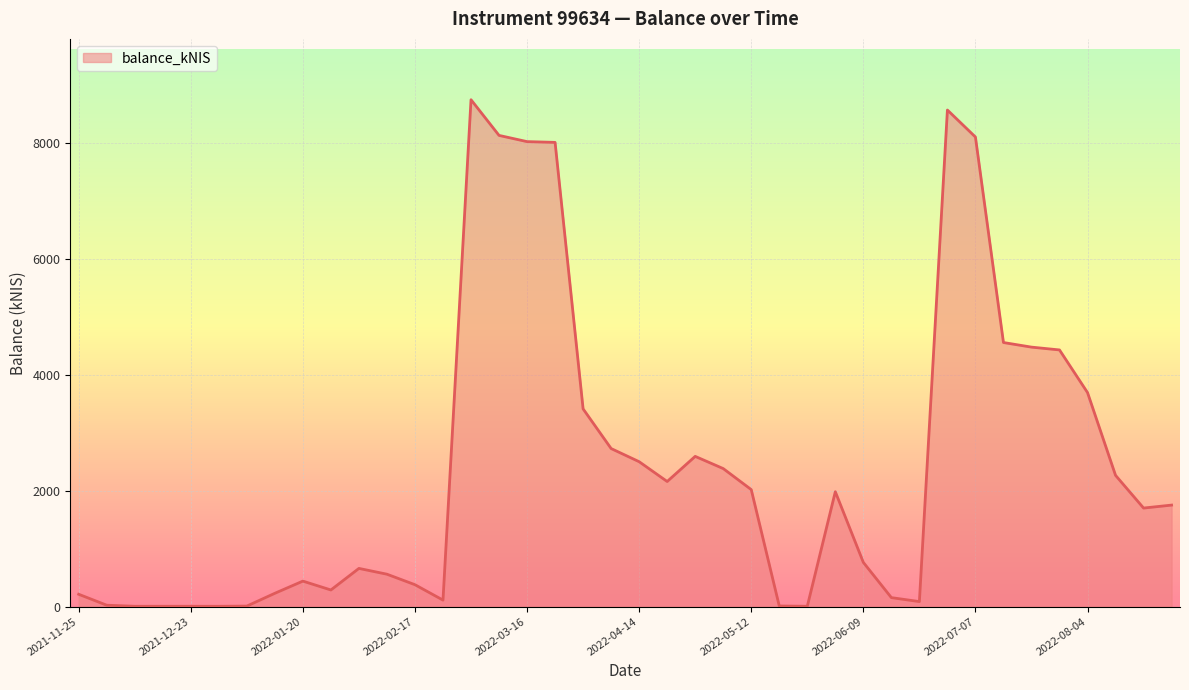

What is the maximum value shown in the chart?

8749.9